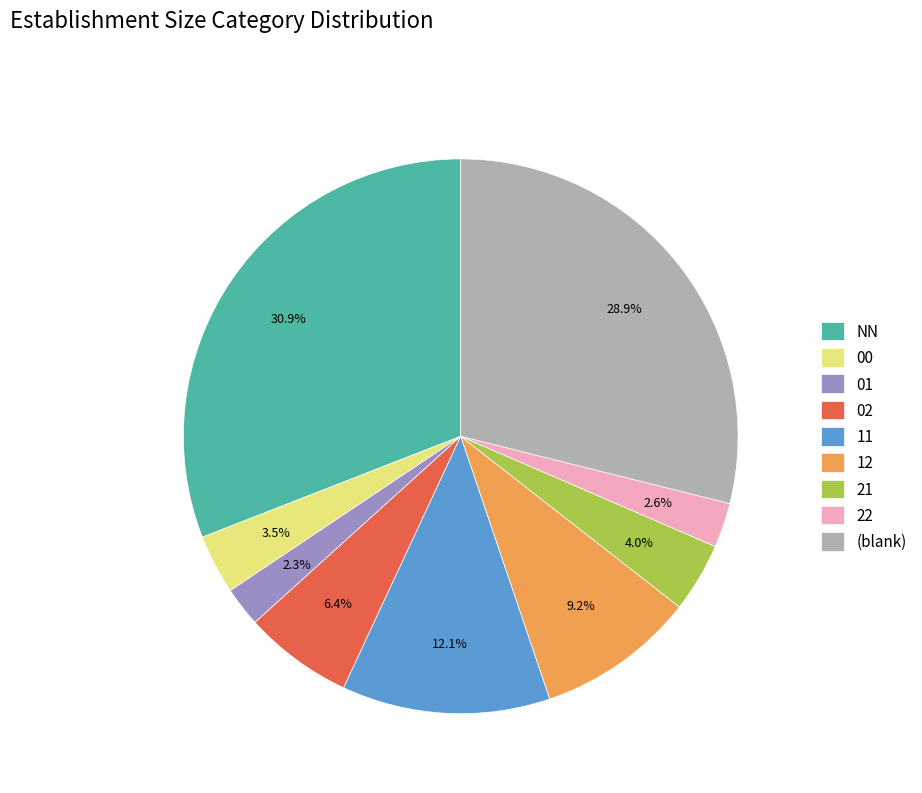

Which category has the biggest portion of the pie?

NN